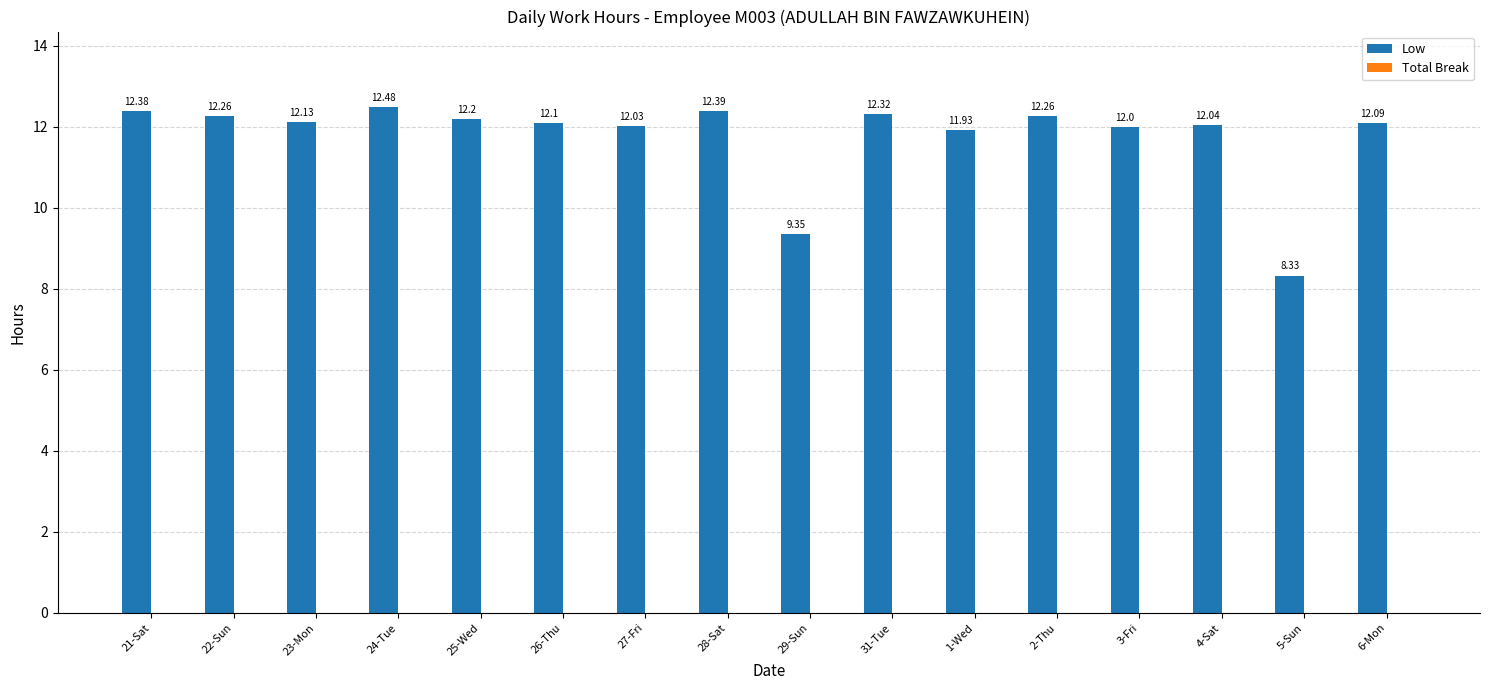

What is the sum of the values at 6-Mon and 22-Sun?

24.4